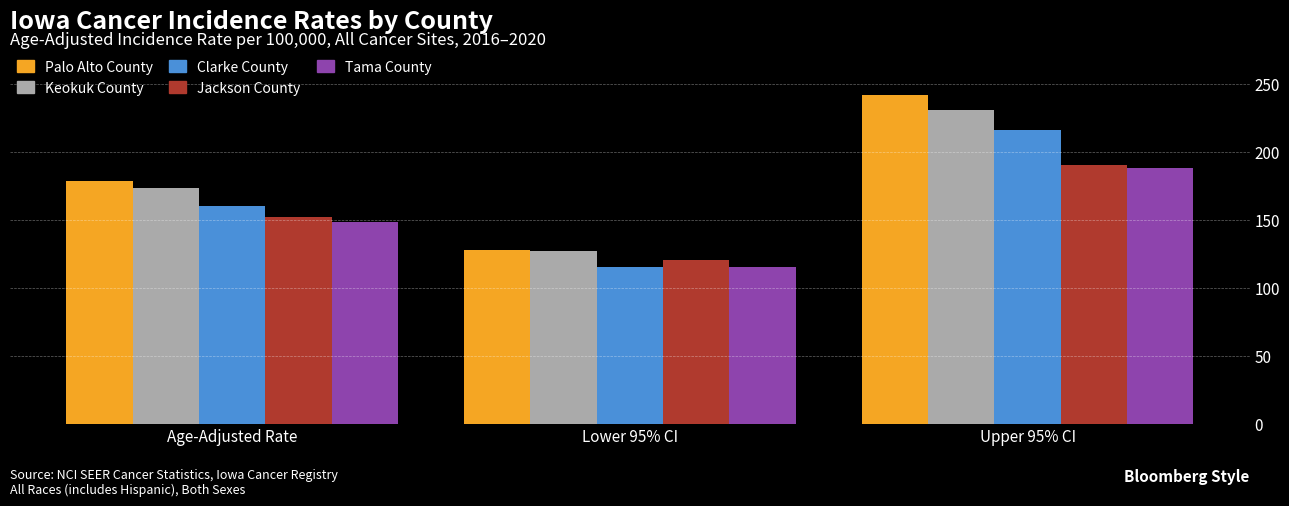

List the series in order of their peak value, lowest first.

Tama County, Jackson County, Clarke County, Keokuk County, Palo Alto County